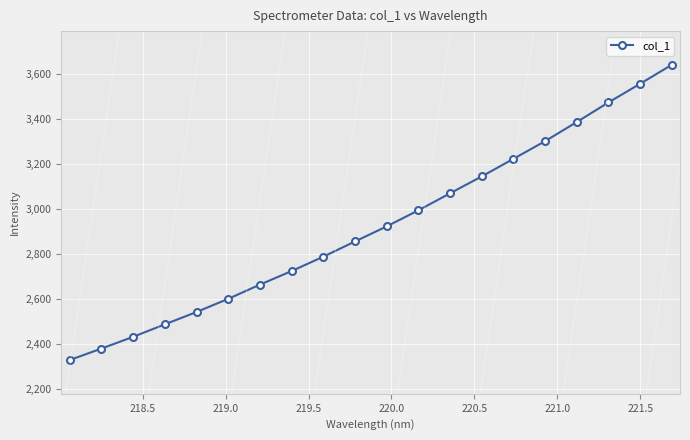

Reading left to right, what are all the values shown in this chart?

2327.0	2378.0	2430.1	2485.6	2540.3	2599.0	2662.0	2722.4	2786.2	2853.8	2920.8	2992.1	3067.7	3142.8	3220.9	3299.4	3384.4	3471.4	3554.4	3638.5